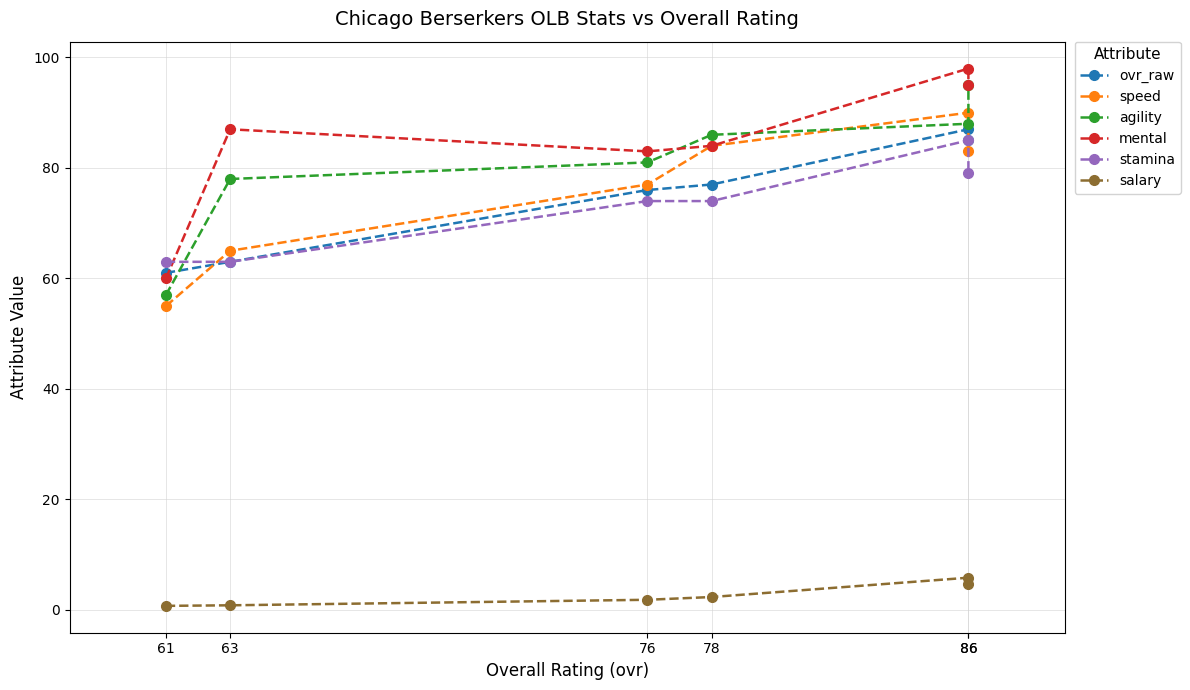

True or false: mental and salary cross at least once.

False